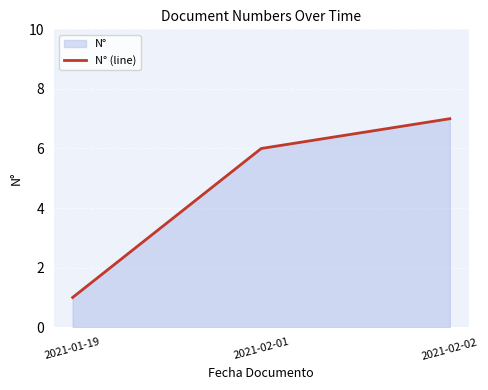

Reading left to right, transcribe all the data shown in this chart.

2021-01-19=1	2021-02-01=6	2021-02-02=7